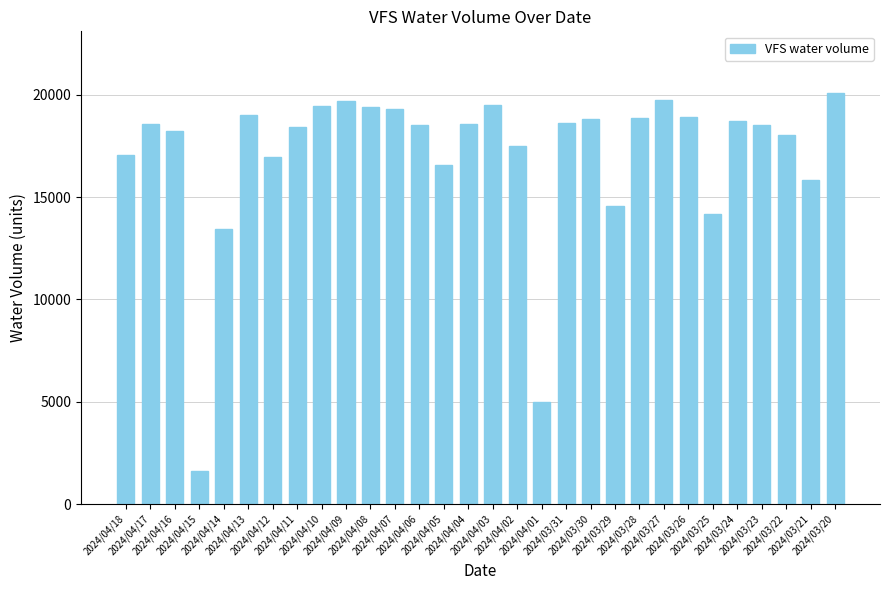

What is the difference between the maximum and second lowest values?

15080